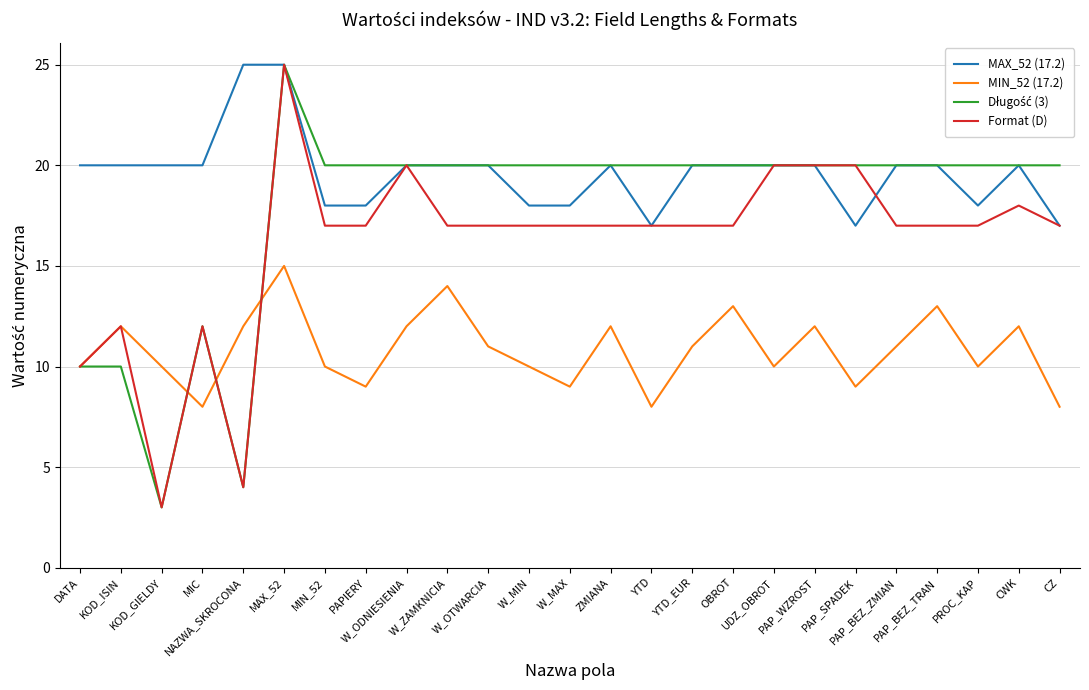

What is the greatest value displayed?

25